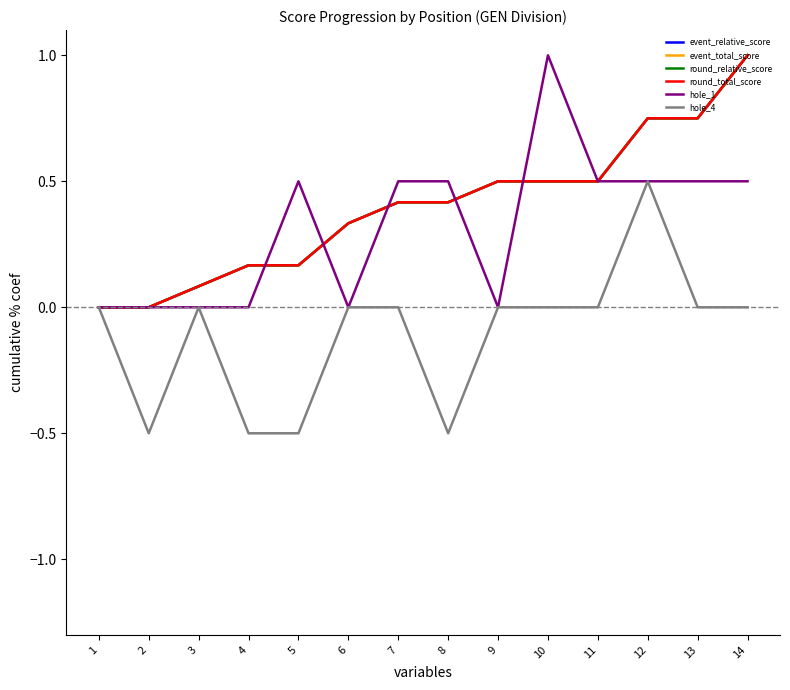

How many lines are shown in the chart?

6